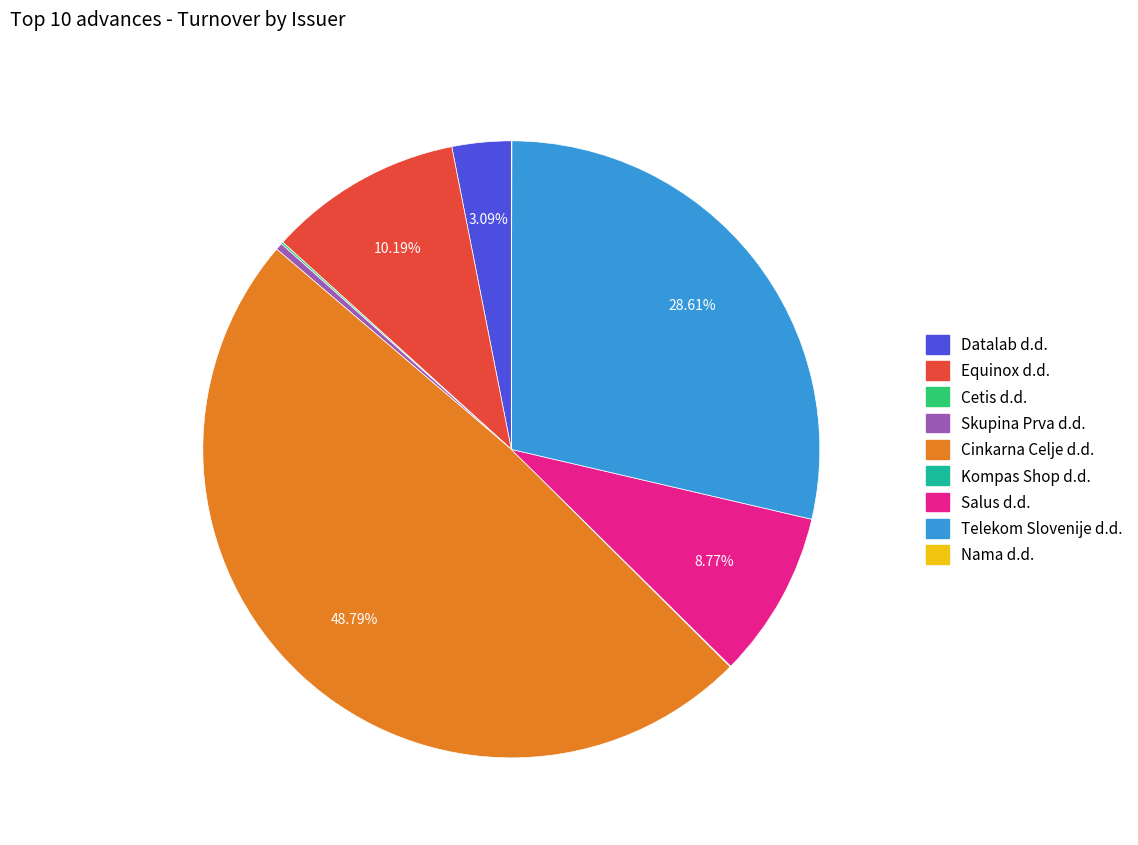

Is there any slice that represents more than half of the pie?

No